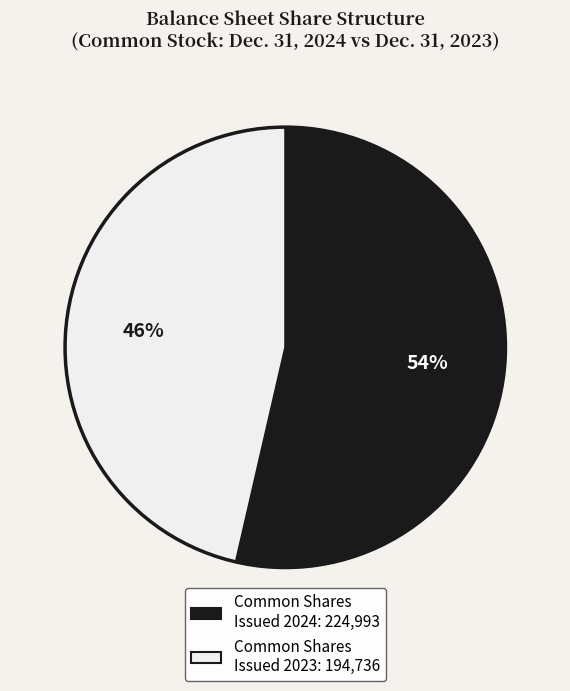

To the nearest percent, what is the average slice percentage?

50%